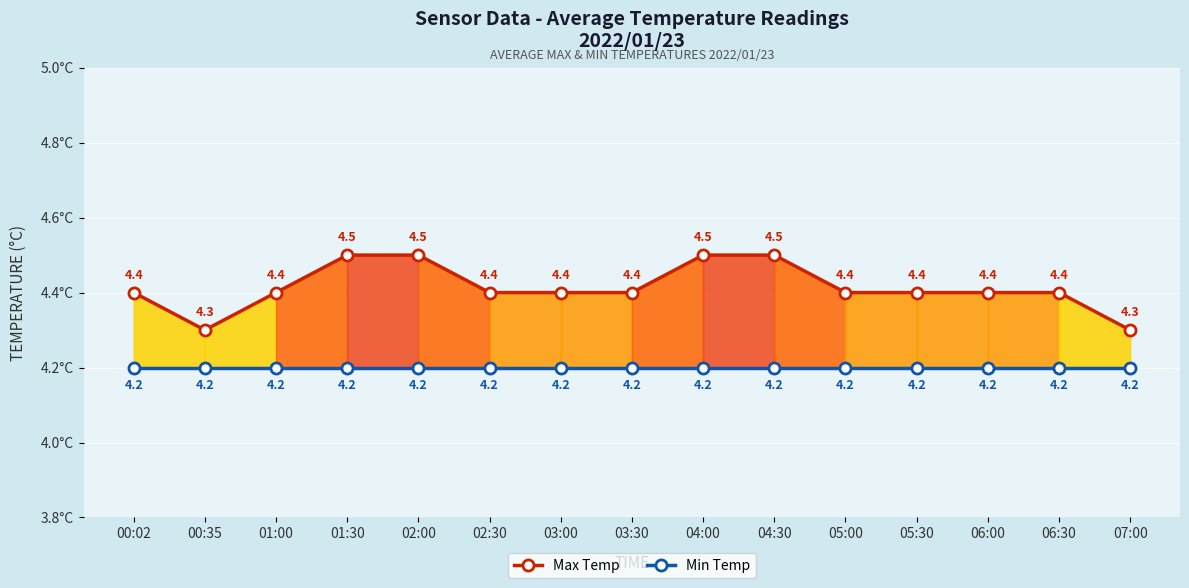

What are all the series names shown in the legend?

Max Temp, Min Temp